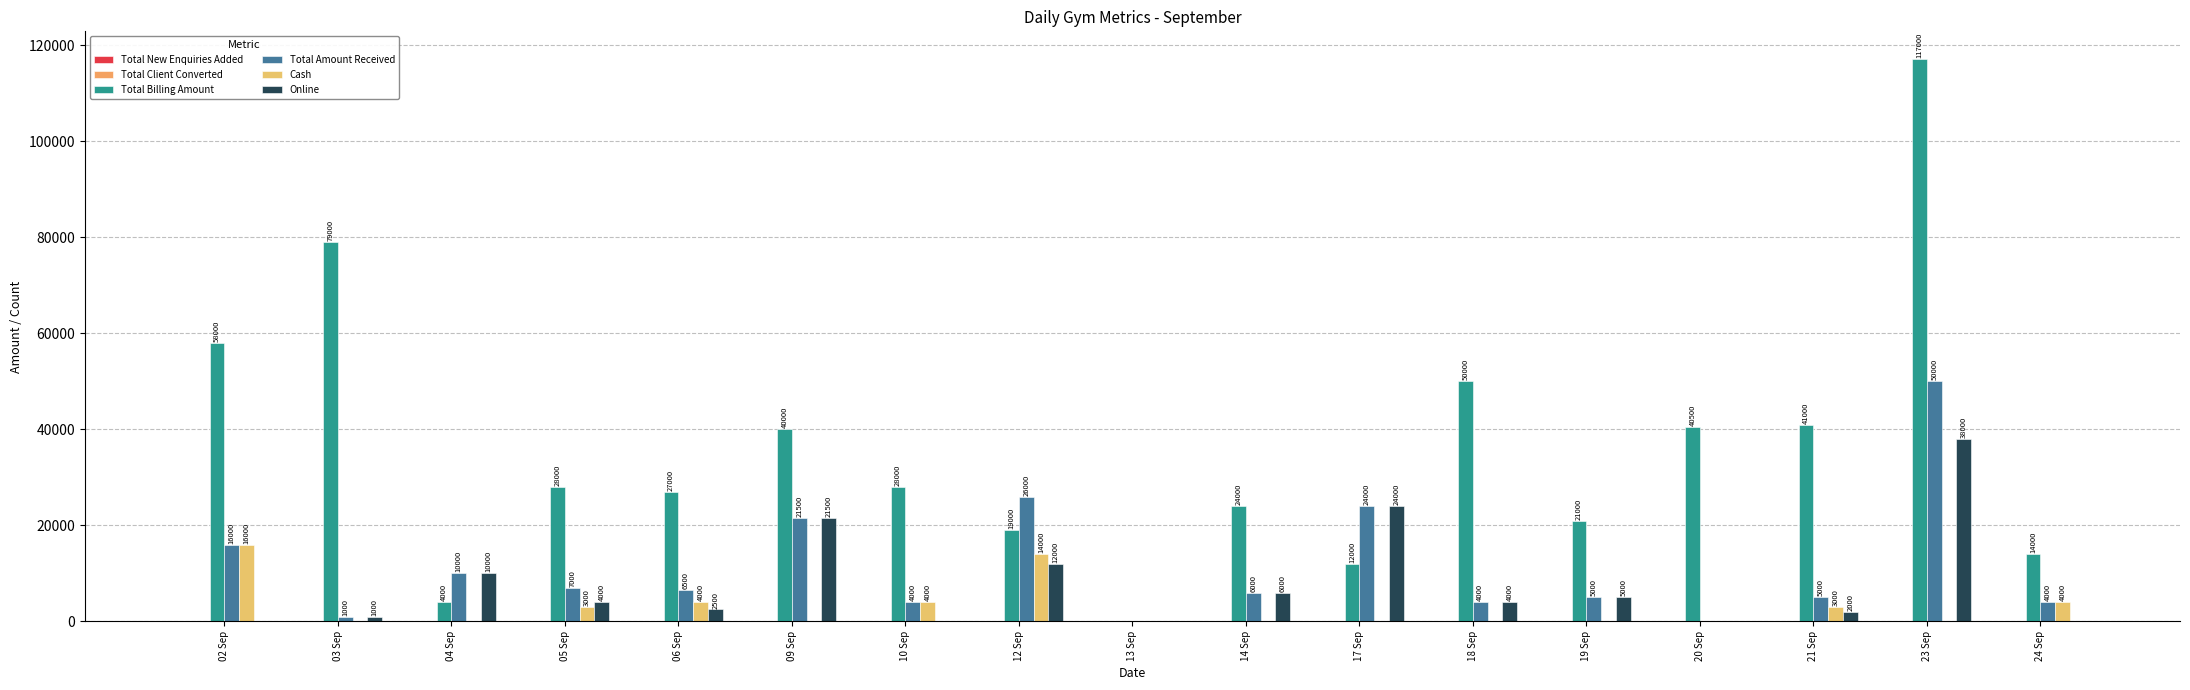

True or false: Cash has a value of 24892 at 12 Sep.

False